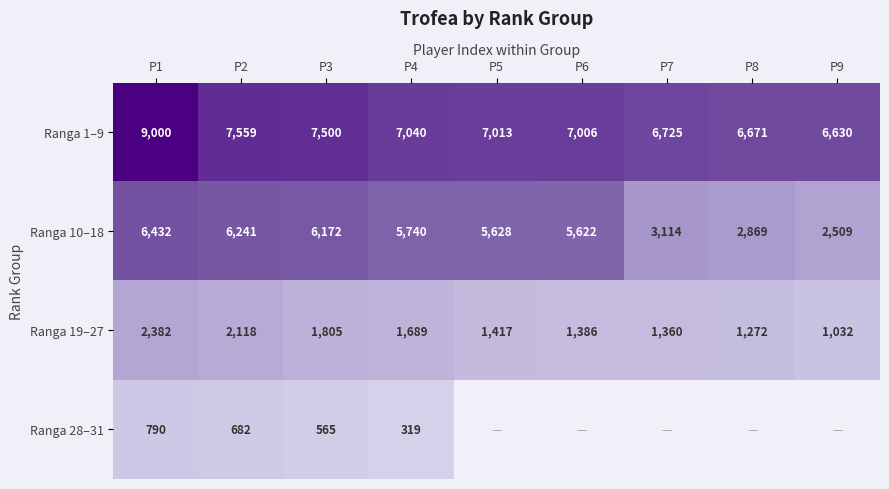

List the labels in order of Ranga 19–27 value, smallest first.

P9, P8, P7, P6, P5, P4, P3, P2, P1